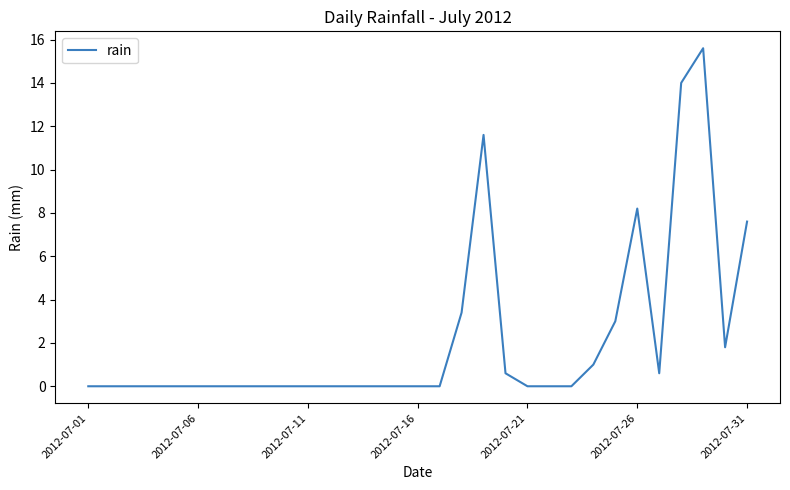

What is the difference between the maximum and minimum values?

15.6